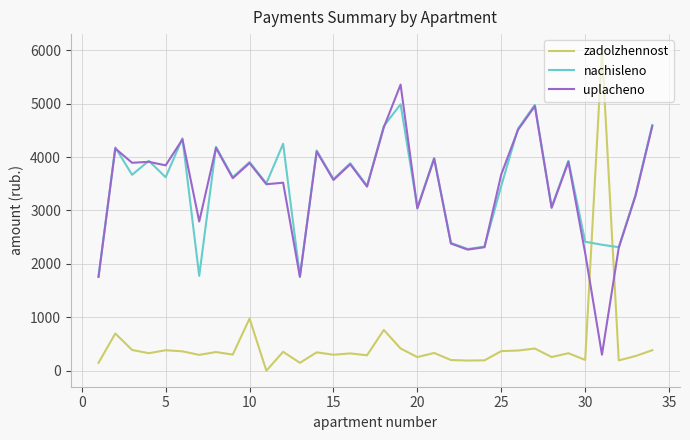

Which series has the widest spread of values?

zadolzhennost